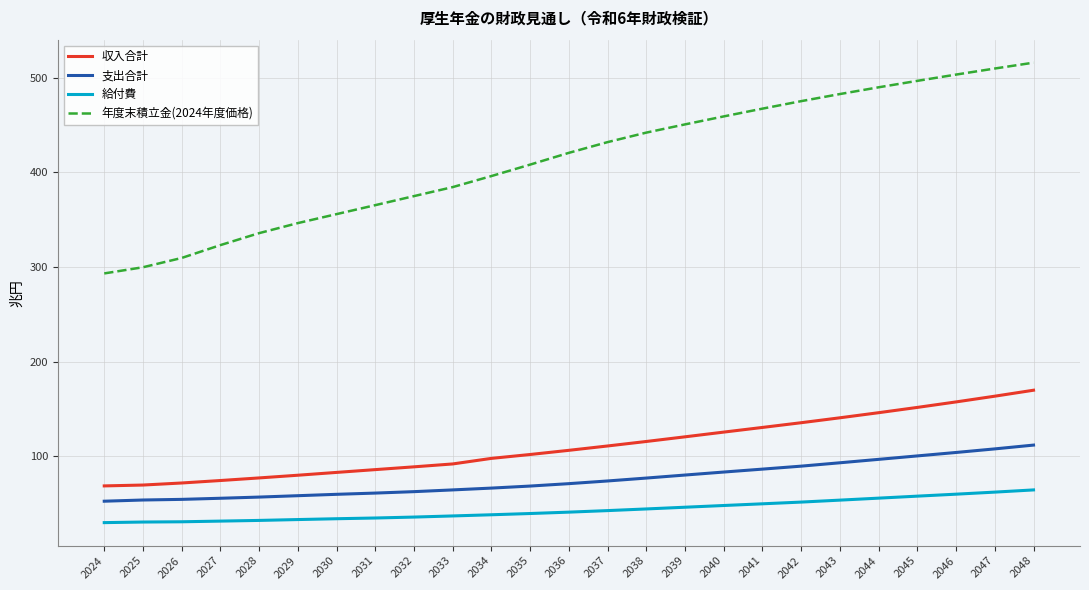

Rank the series by their maximum value, from highest to lowest.

年度末積立金(2024年度価格), 収入合計, 支出合計, 給付費